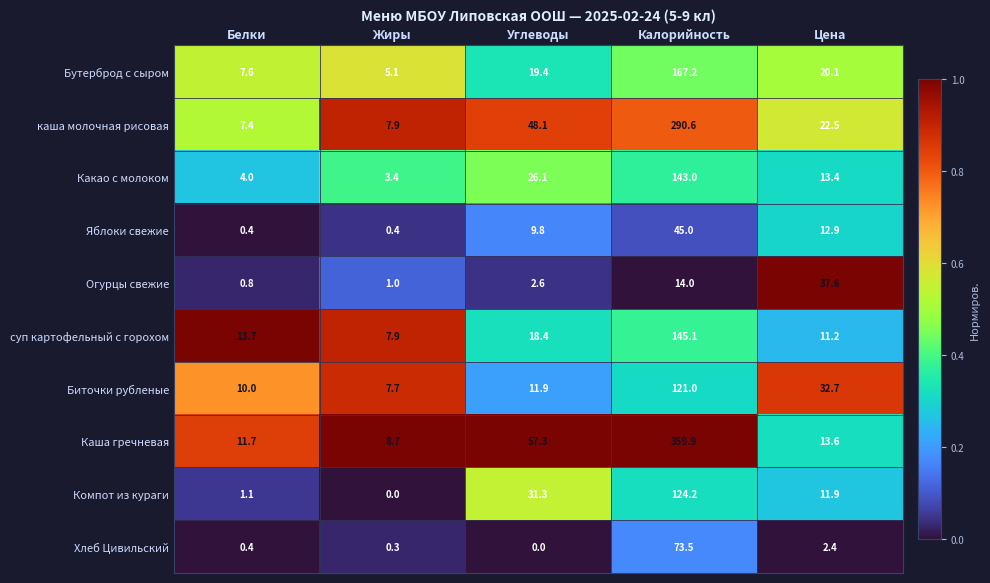

Which series changed the most between Жиры and Калорийность?

Каша гречневая